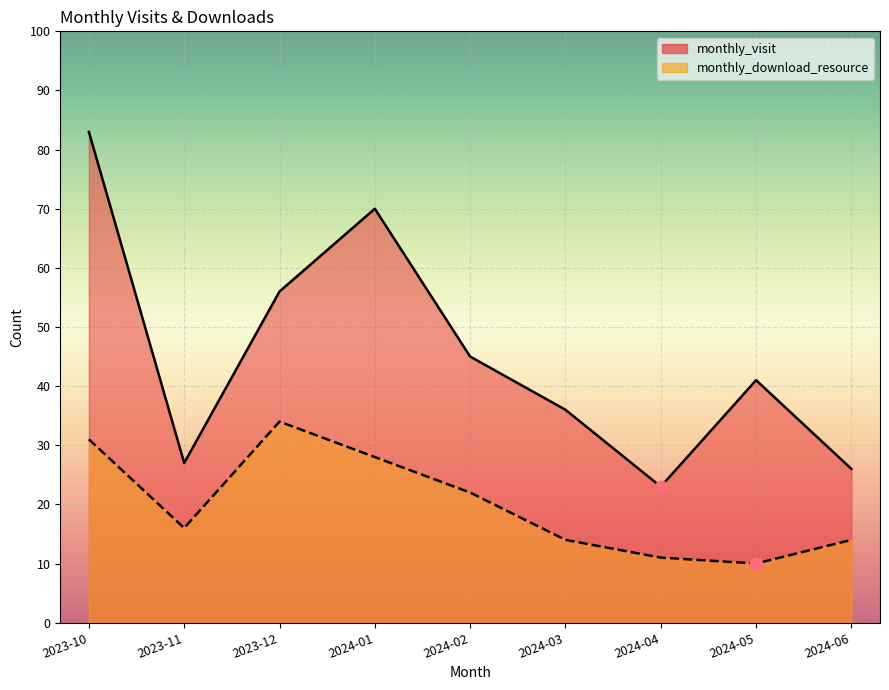

At which category is the sum across all series the highest?

2023-10